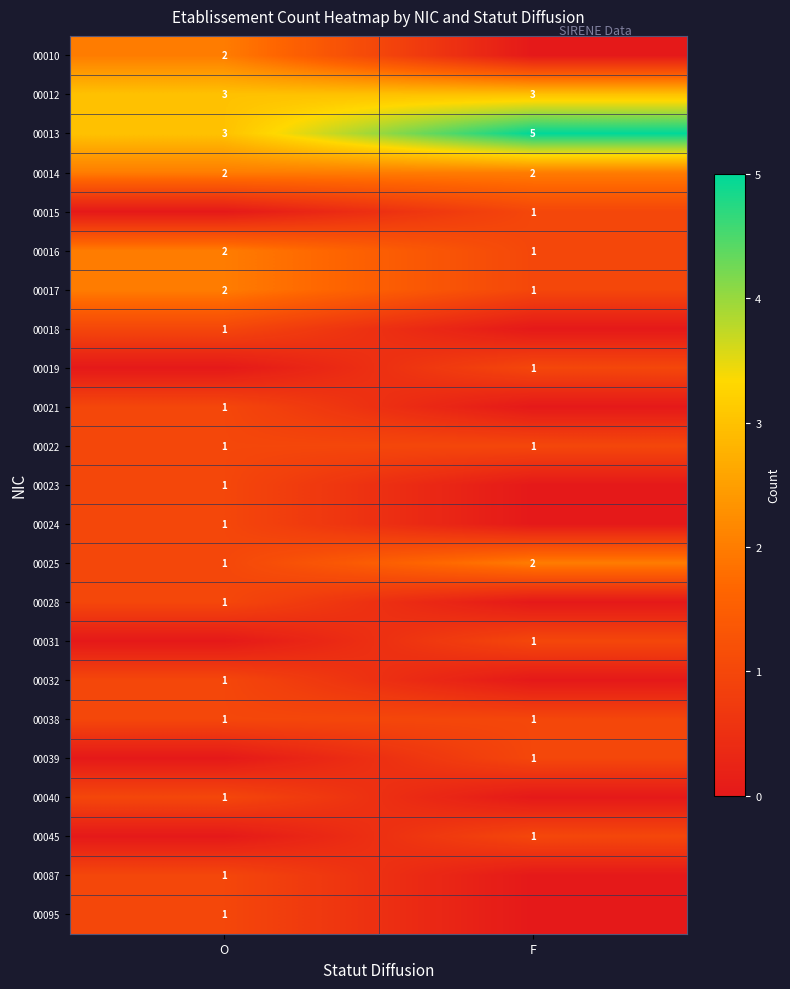

The 00095 series shows 1 at O. True or false?

True